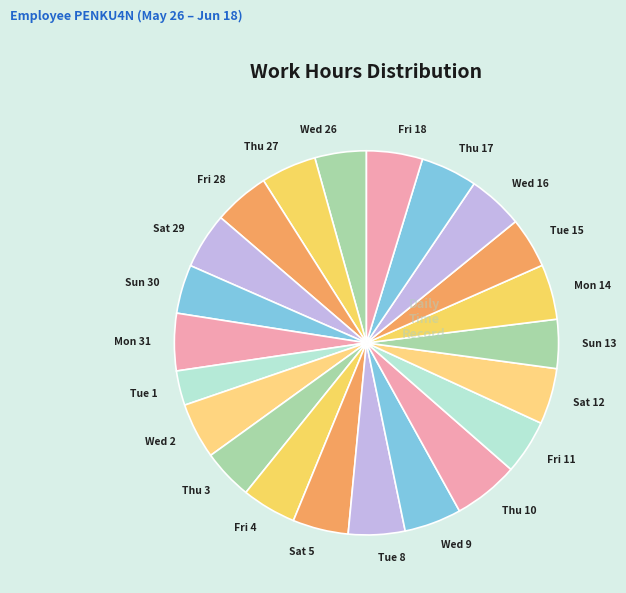

What is the smallest slice in the pie chart?

Tue 1